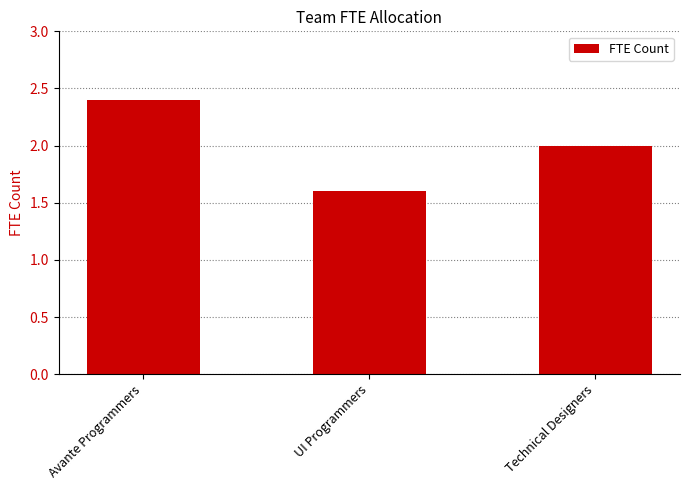

What is the greatest value displayed?

2.4